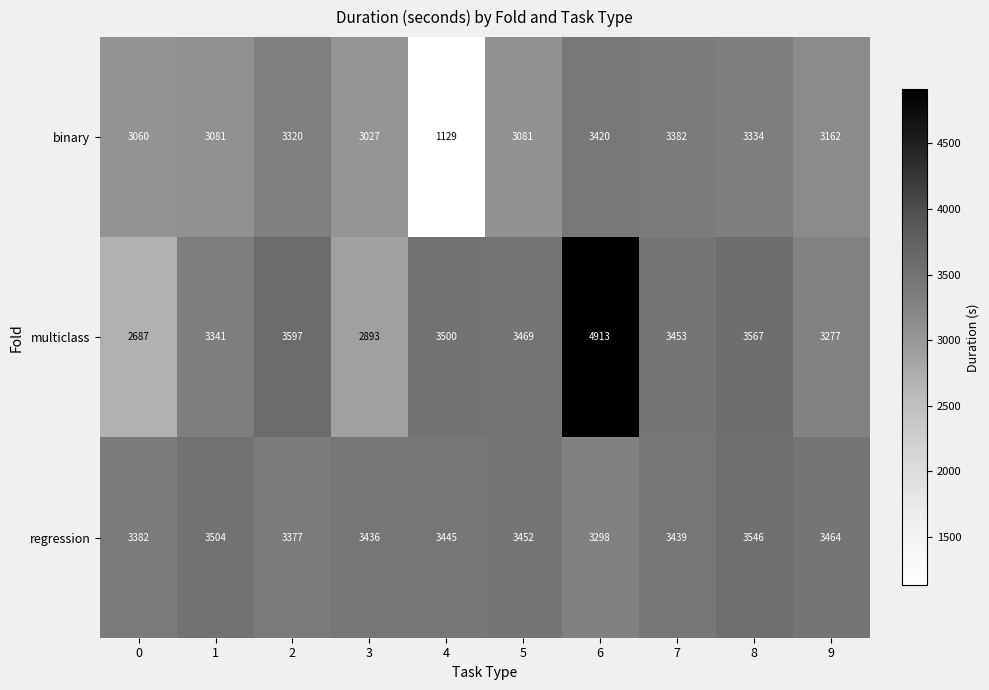

What is the approximate value of regression at 4?

3445